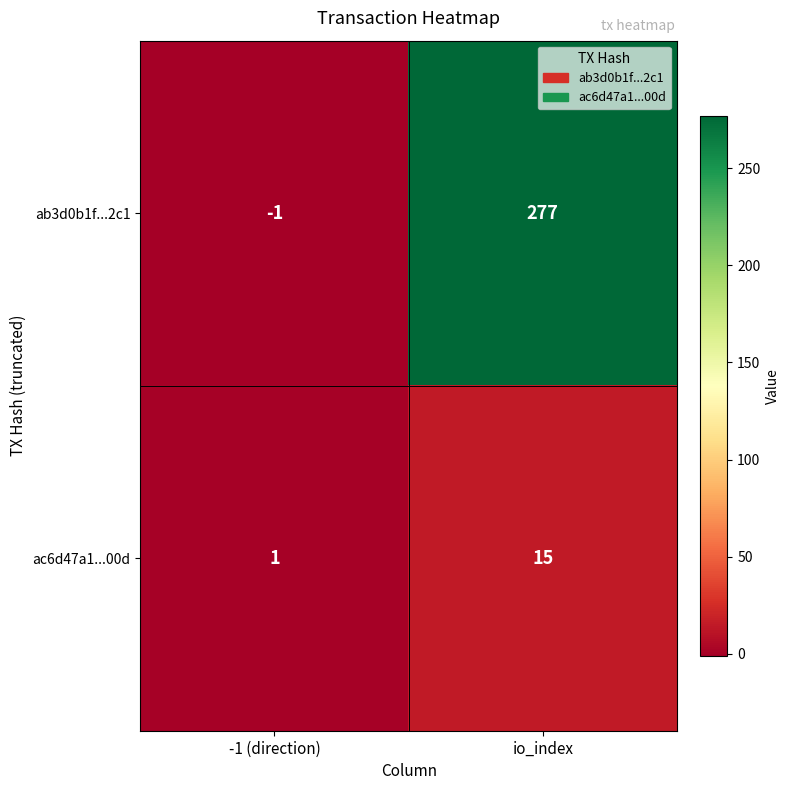

At io_index, list the series in order from largest to smallest.

ab3d0b1f...2c1, ac6d47a1...00d